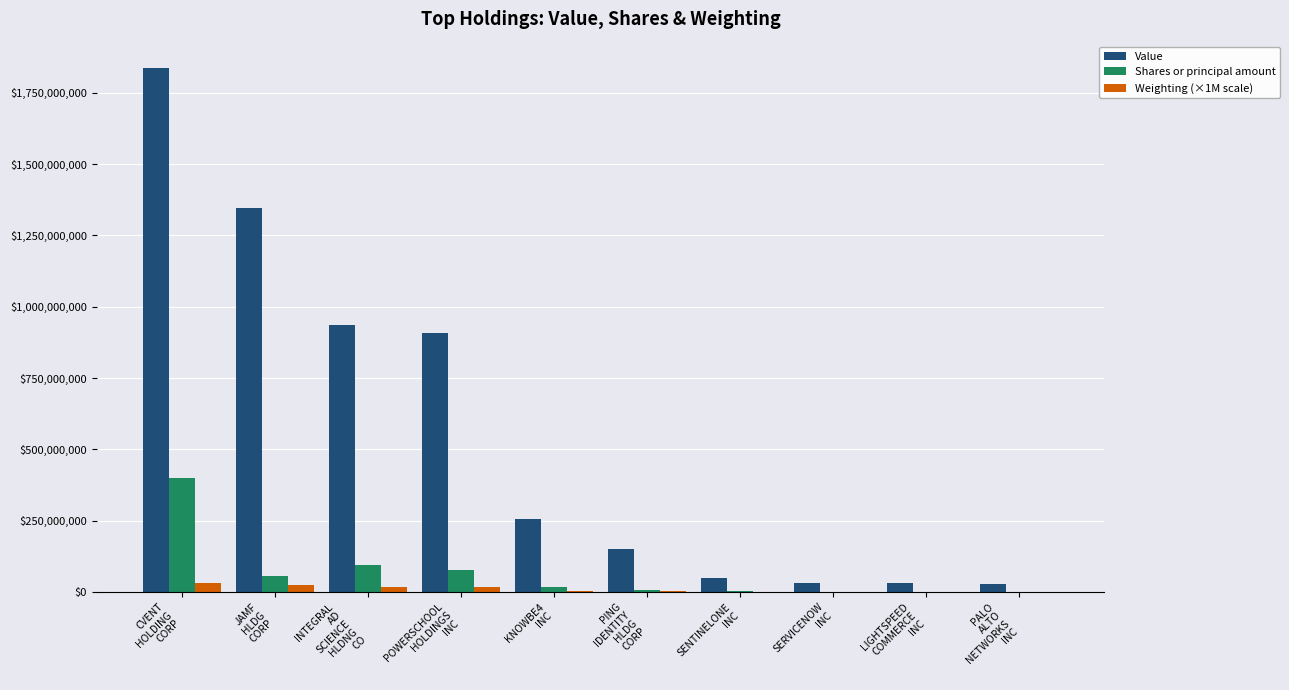

Is it true that Weighting (×1M scale) equals 2603000 at PING
IDENTITY
HLDG
CORP?

True